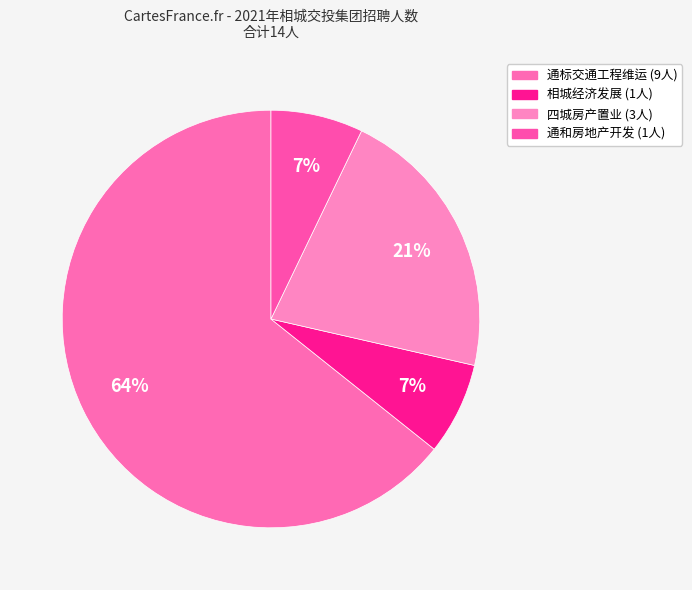

How many segments does this pie chart have?

4